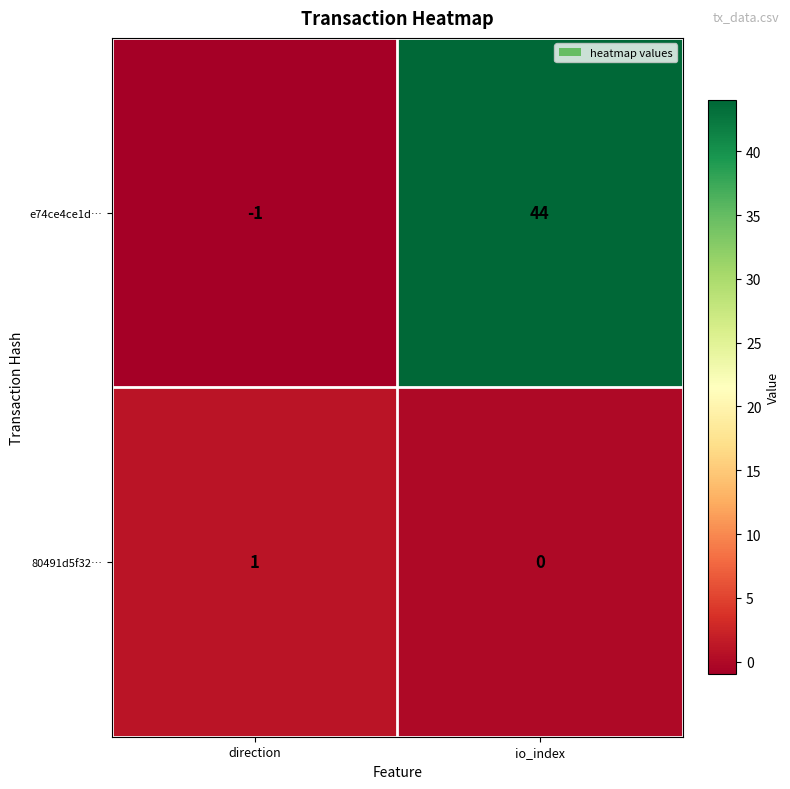

Reading left to right, extract all data points from this chart.

e74ce4ce1d…: -1	44
80491d5f32…: 1	0